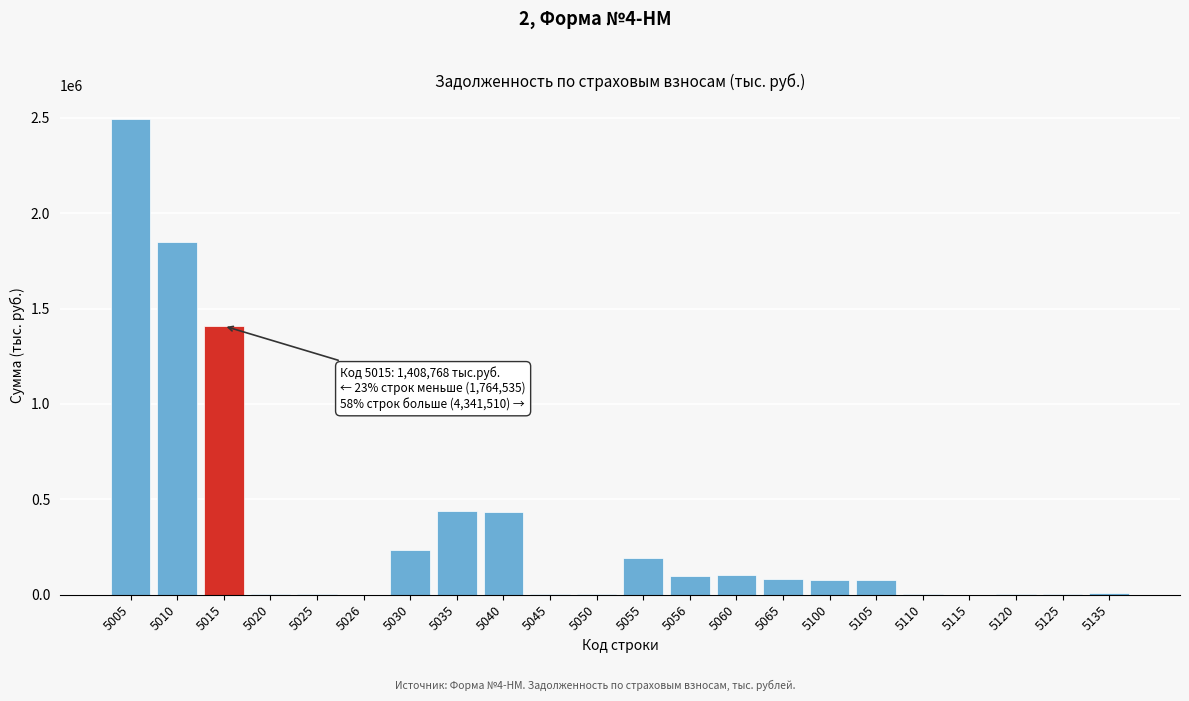

What is the change in value from 5055 to 5060?

-89721